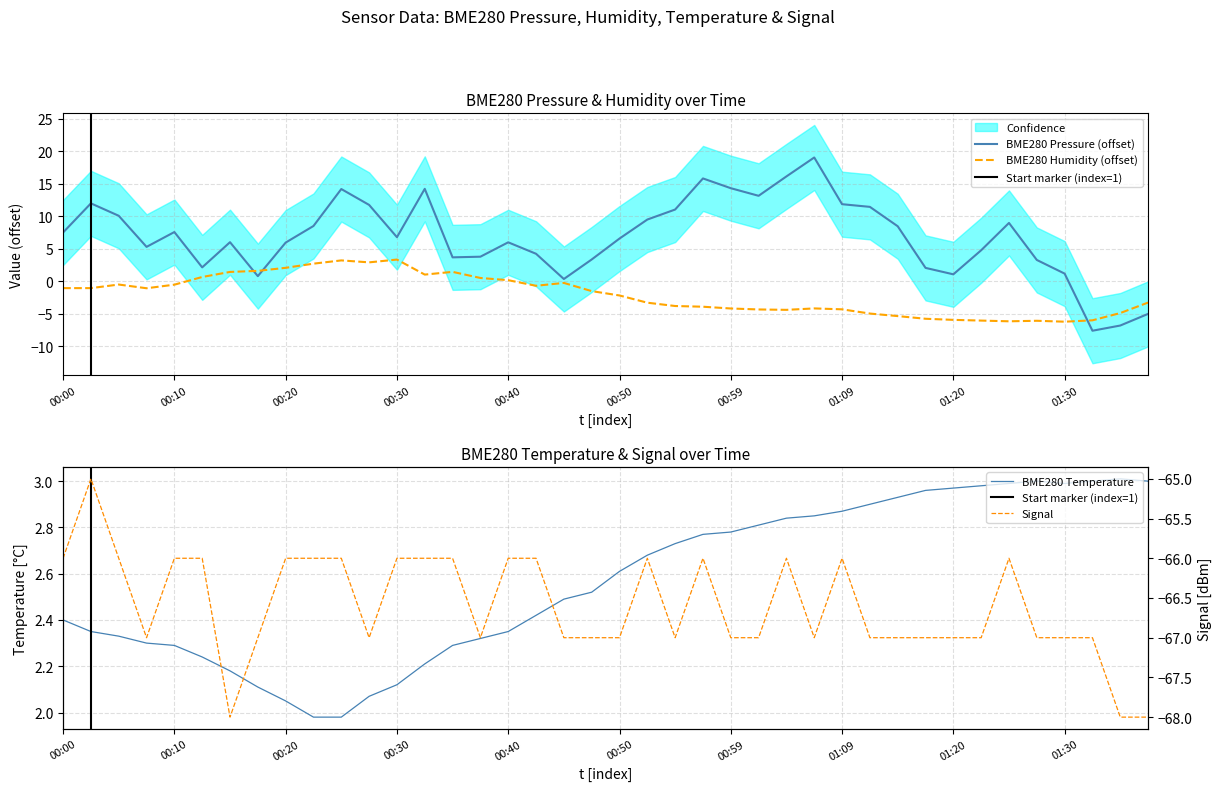

Does the chart display data point markers on the line(s)?

No